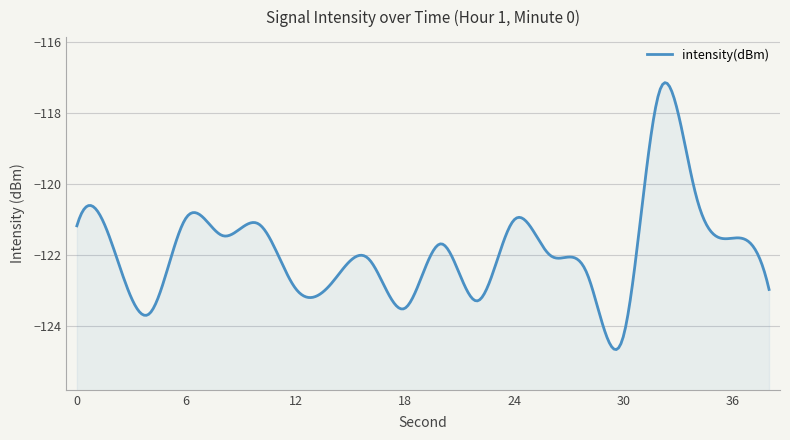

Reading left to right, extract all data points from this chart.

0=-121.2	2=-121.8	4=-123.6	6=-120.9	8=-121.4	10=-121.1	12=-122.9	14=-122.8	16=-122.1	18=-123.5	20=-121.7	22=-123.3	24=-121.0	26=-122.0	28=-122.5	30=-124.3	32=-117.4	34=-120.3	36=-121.5	38=-123.0